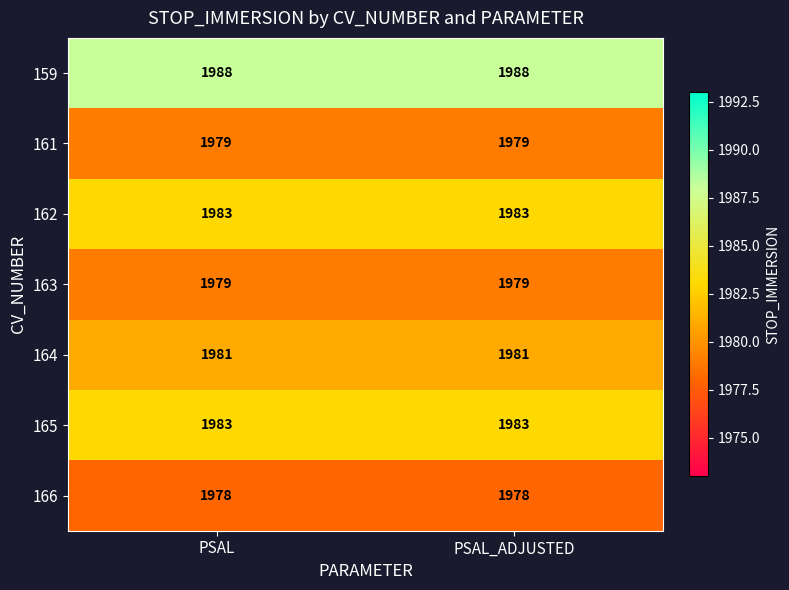

Reading left to right, extract all data points from this chart.

159: 1988	1988
161: 1979	1979
162: 1983	1983
163: 1979	1979
164: 1981	1981
165: 1983	1983
166: 1978	1978